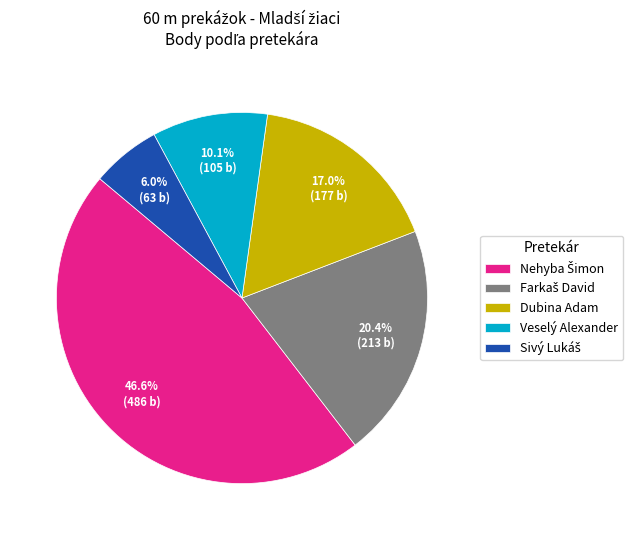

How many slices are in this pie chart?

5